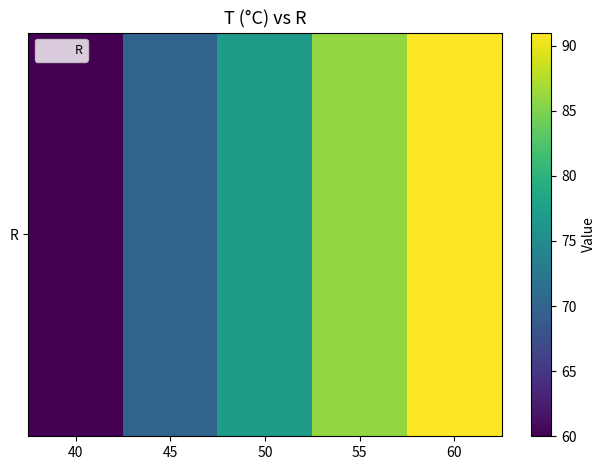

Rank the categories by value from lowest to highest.

40, 45, 50, 55, 60